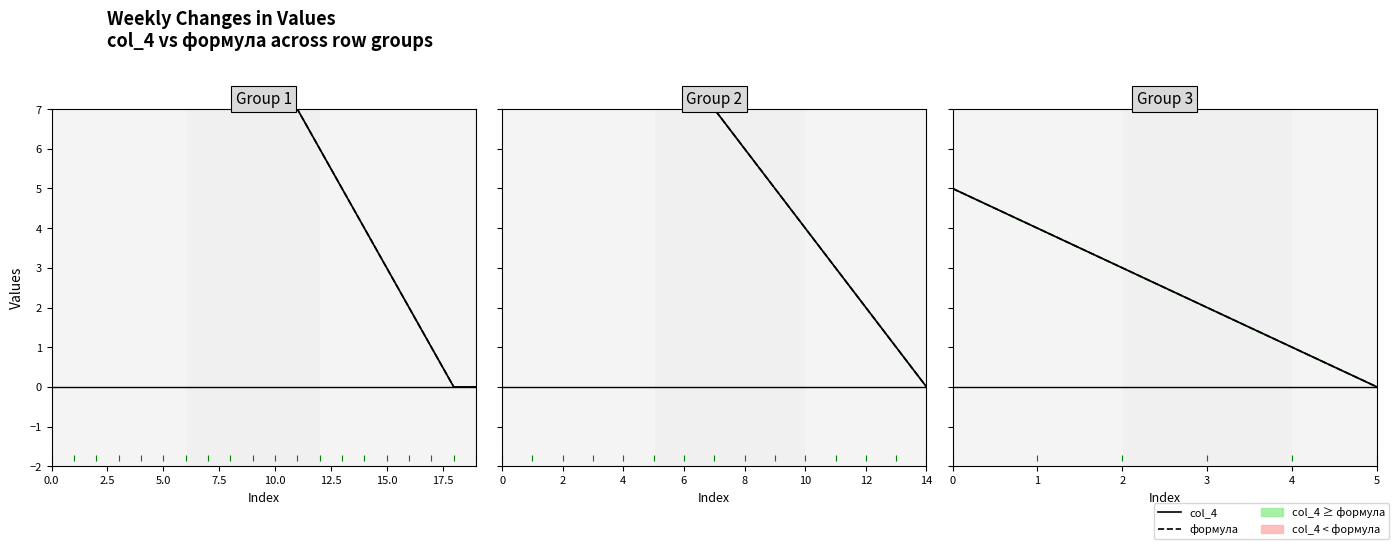

What is the difference between the maximum and second lowest values in the формула series?

4